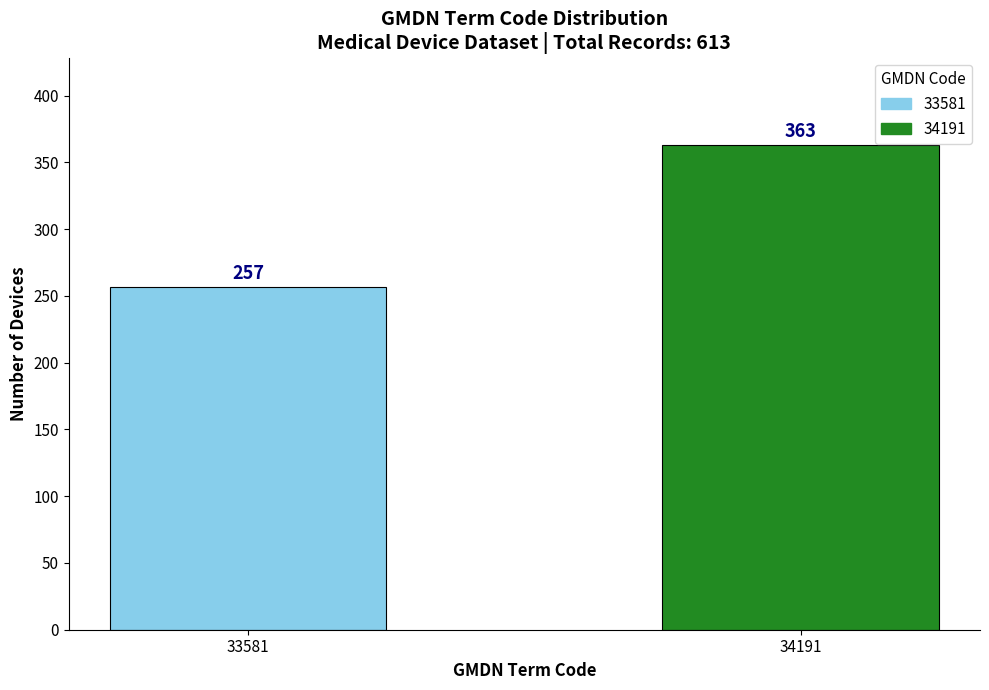

Reading left to right, list all the values displayed in this chart.

33581=257	34191=363